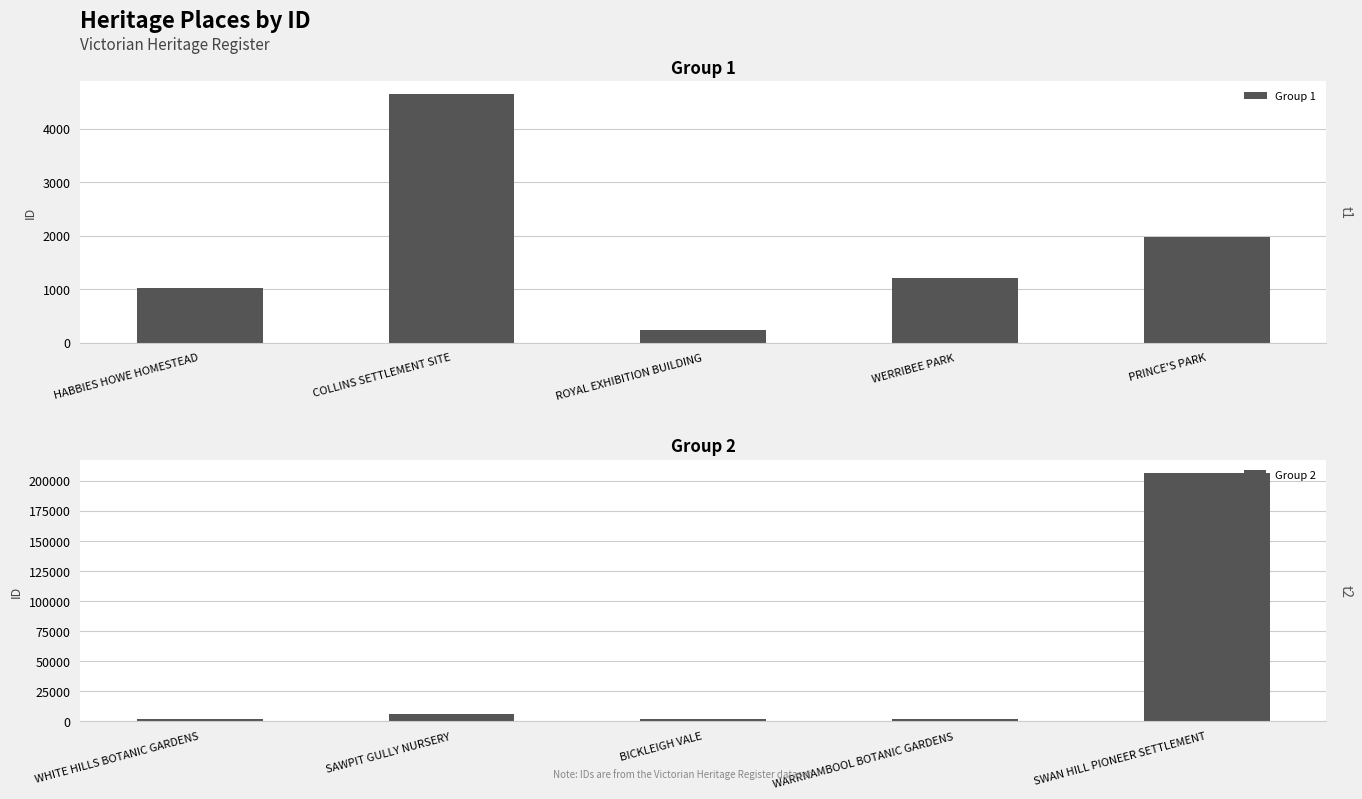

Which category has the lowest value in the Group 1 series?

ROYAL EXHIBITION BUILDING